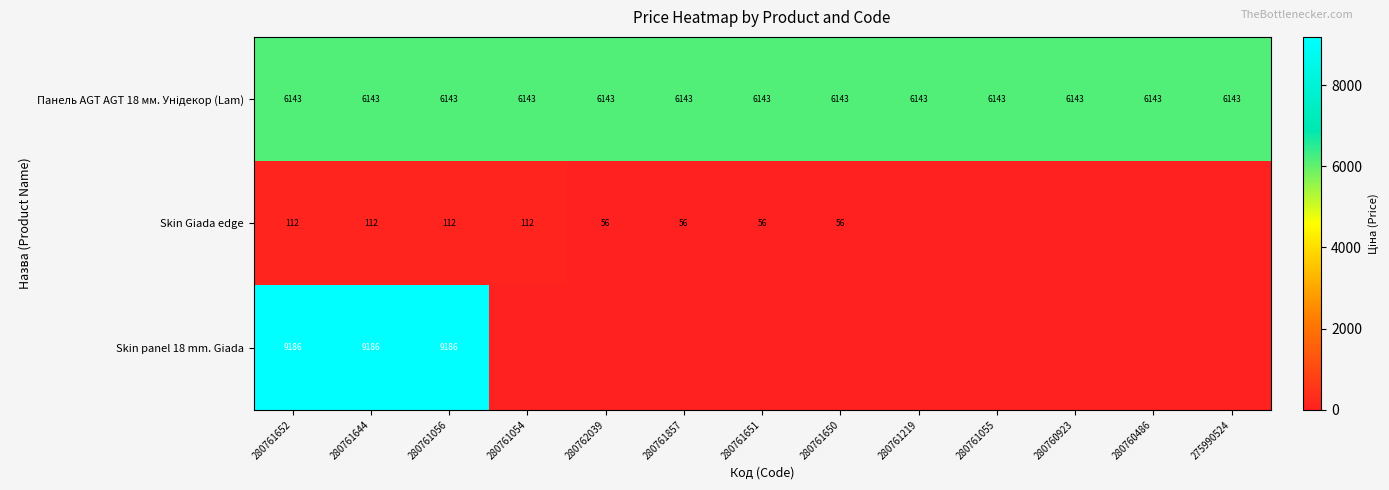

What is the maximum value shown in the chart?

9185.9